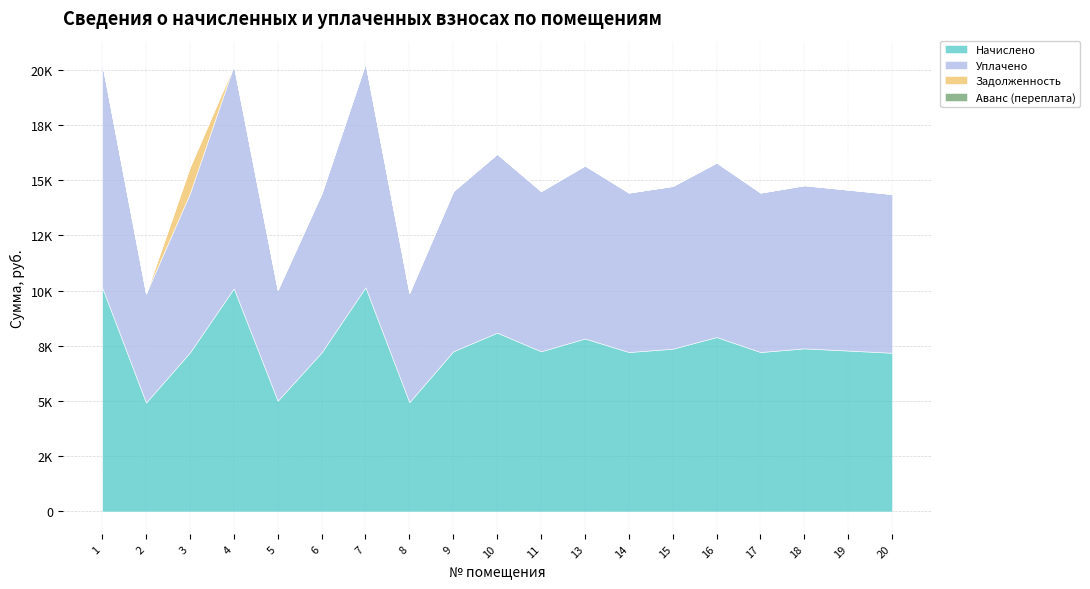

What is the difference between the Уплачено values at 8 and 9?

2301.8